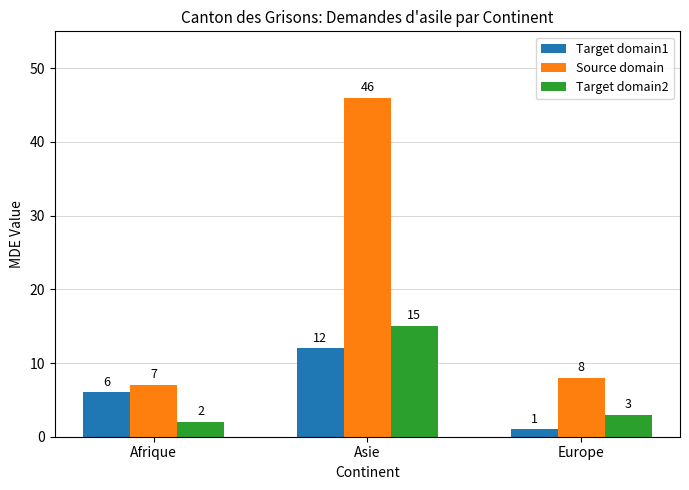

What position from the right is Afrique?

3